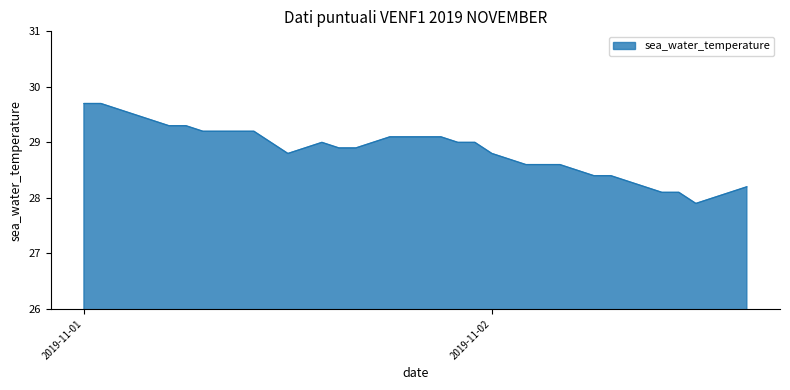

What is the difference between the maximum and minimum values?

1.8